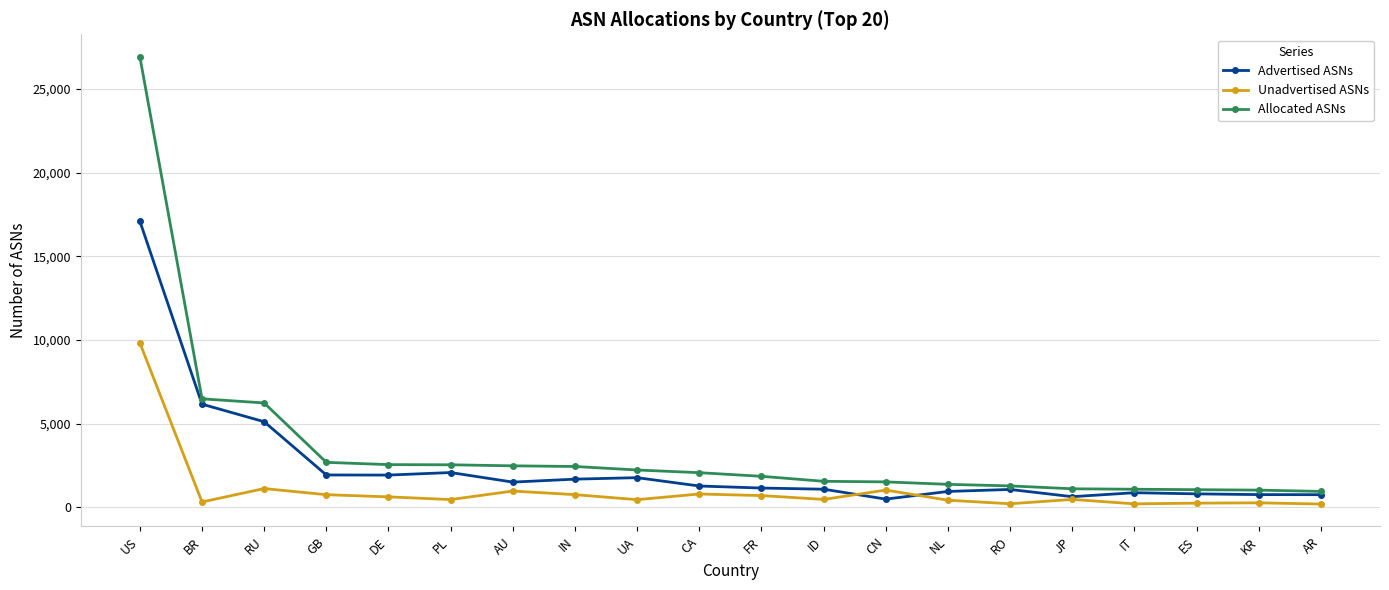

Is this an area chart (filled region under the line)?

No